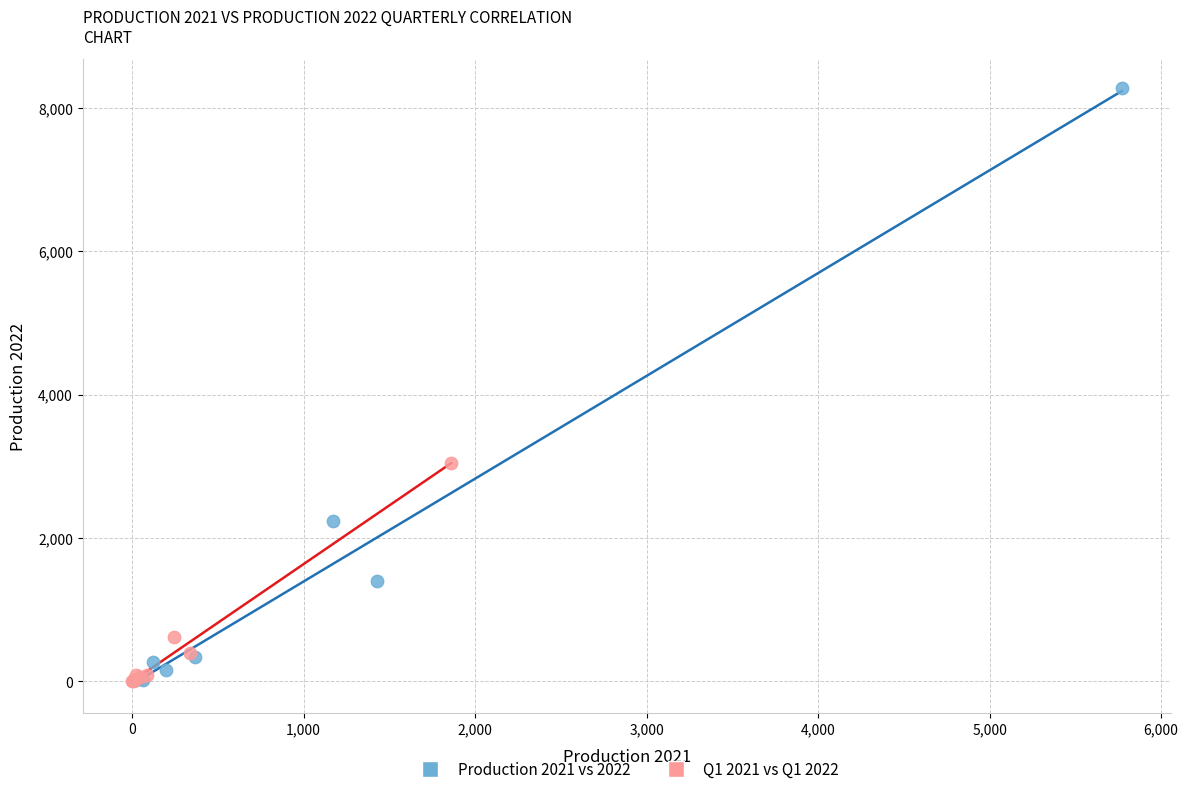

Which series contains the highest Y value?

Production 2021 vs 2022